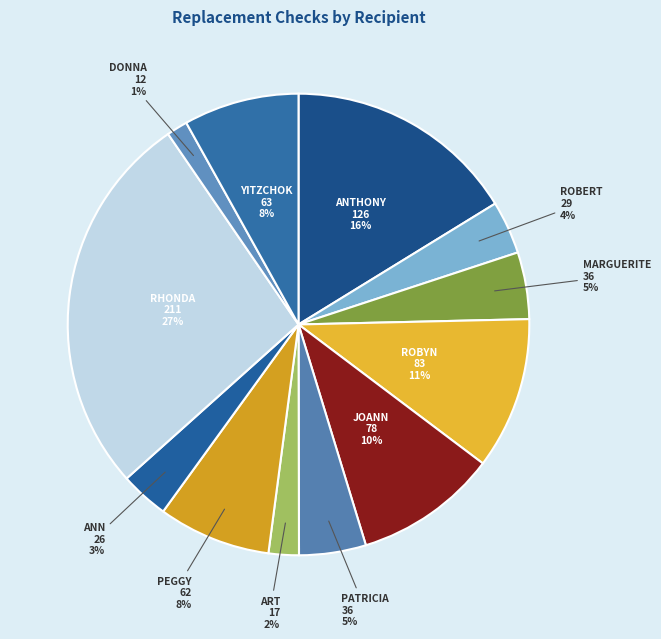

Count the number of slices in the pie.

12